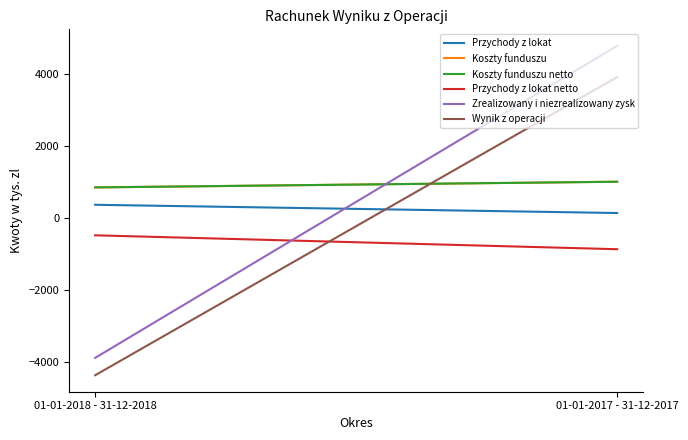

What is the smallest value displayed?

-4375